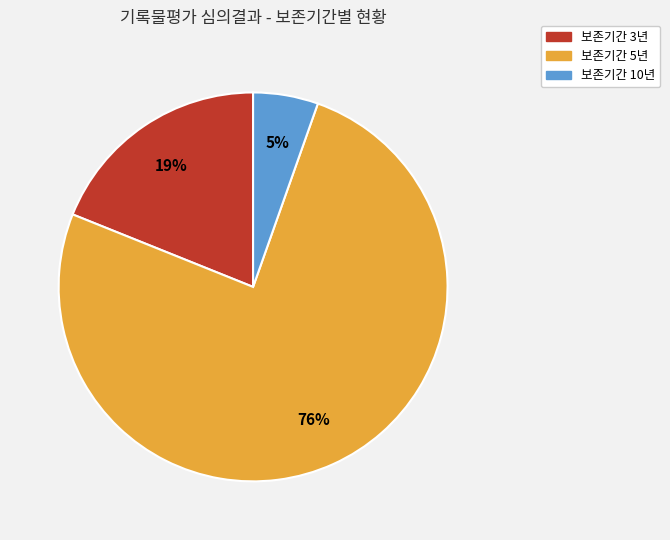

Count the number of slices in the pie.

3